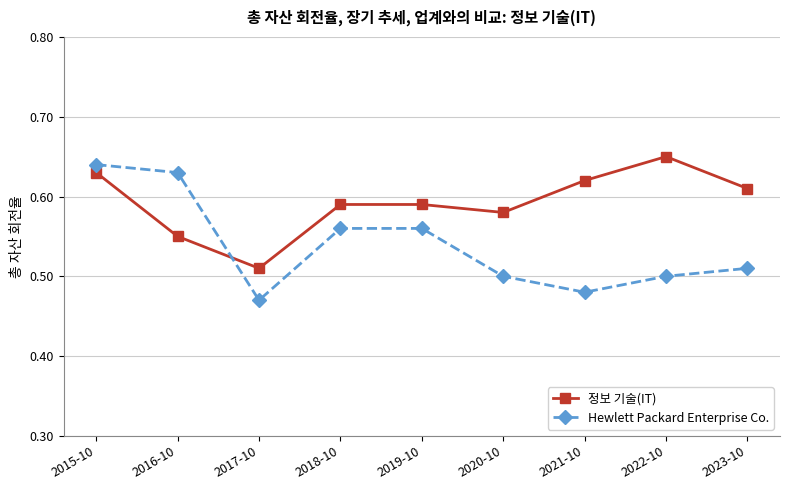

Which label corresponds to the smallest value in the chart?

2017-10